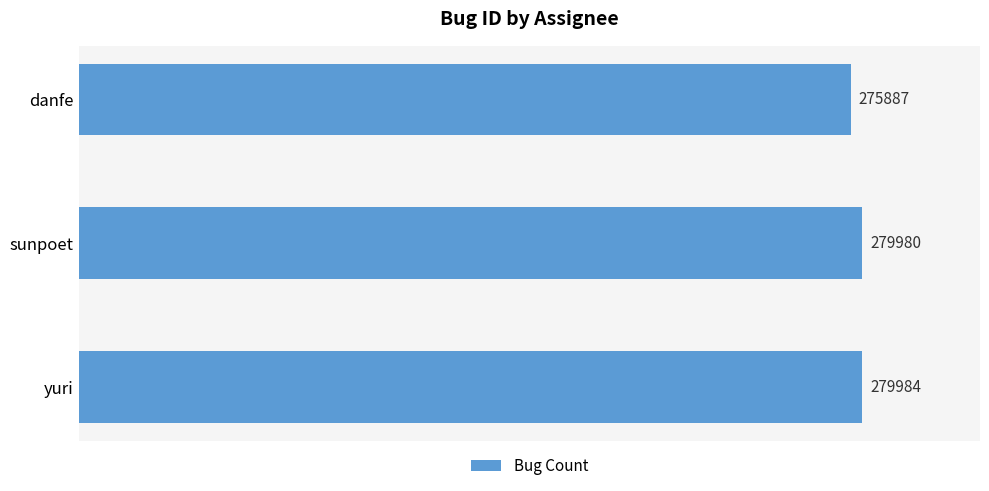

Reading top to bottom, extract all data points from this chart.

danfe=275887	sunpoet=279980	yuri=279984